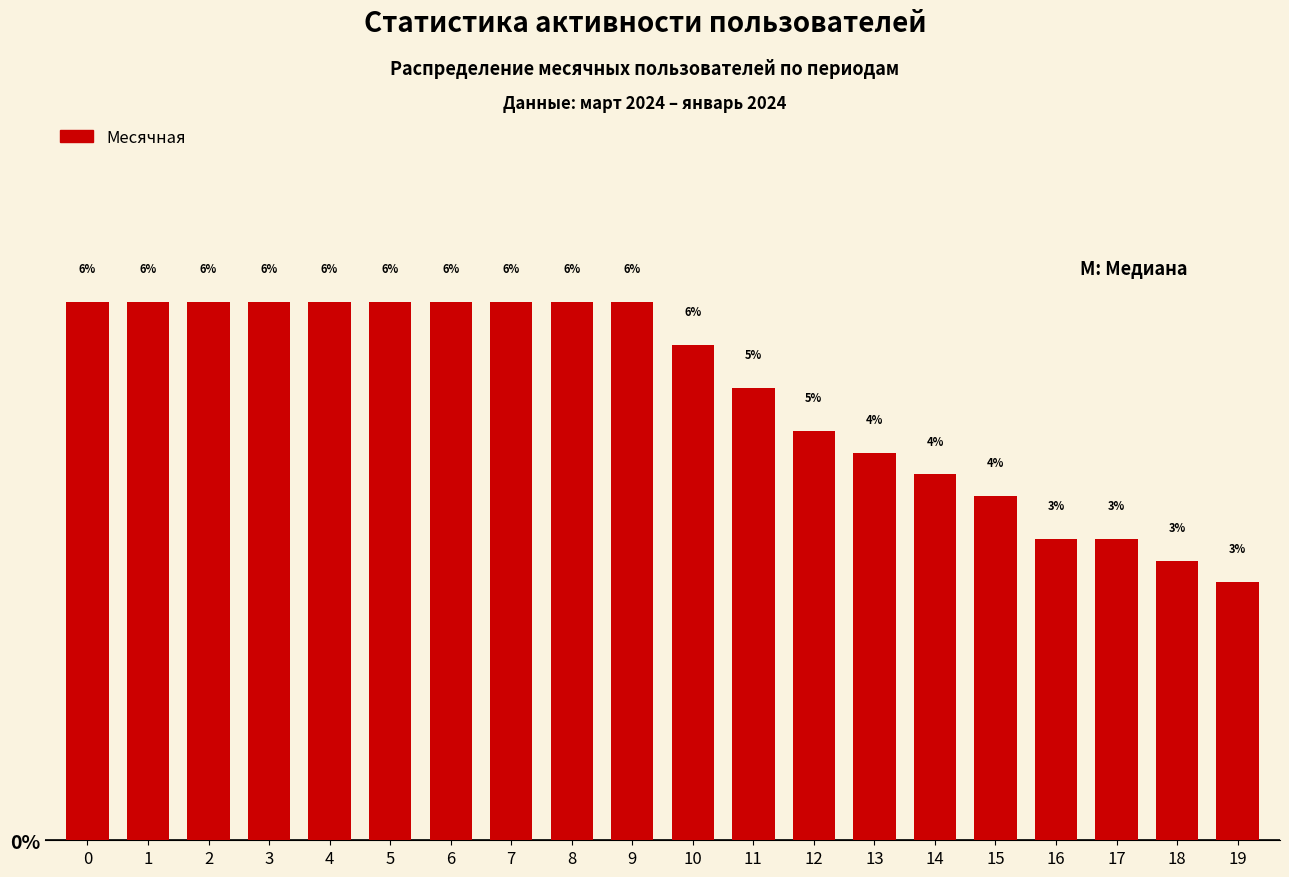

Count the number of data series in this chart.

1